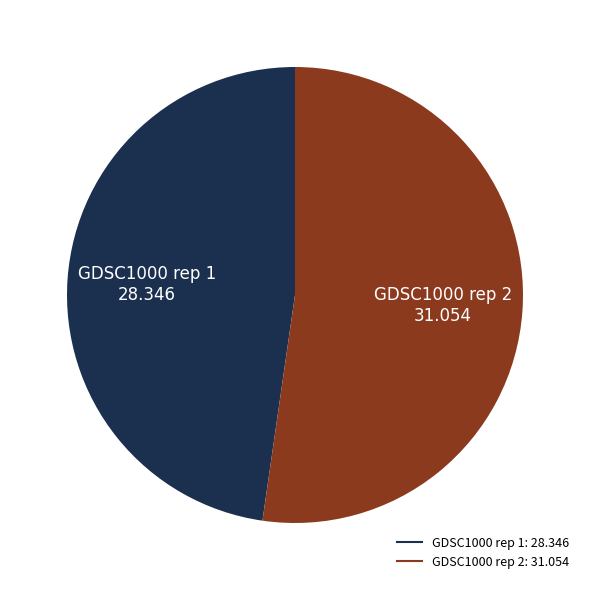

Which slice represents more than half of the pie?

GDSC1000 rep 2